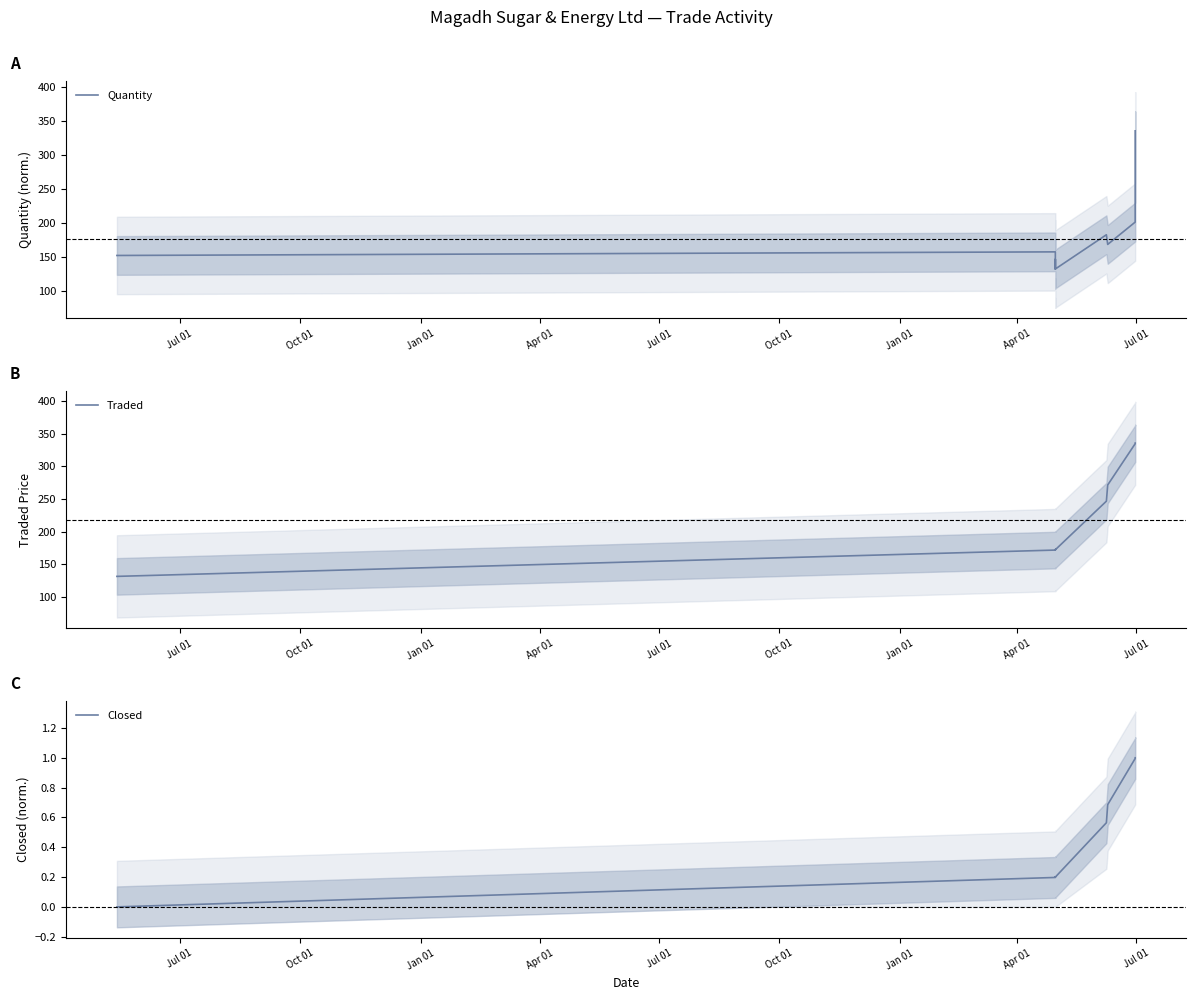

What is the label of the 7th point from the right?

Apr 01